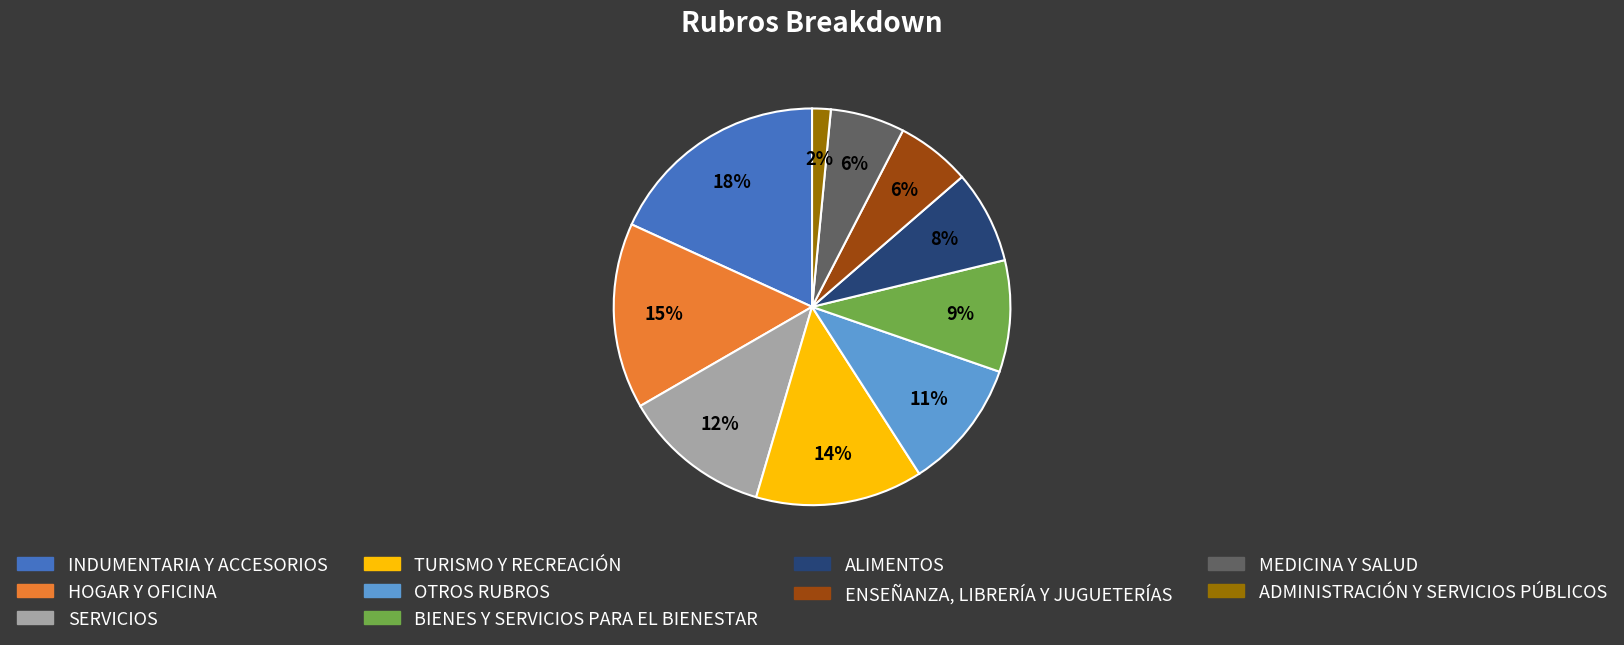

To the nearest percent, what portion does BIENES Y SERVICIOS PARA EL BIENESTAR represent?

9%